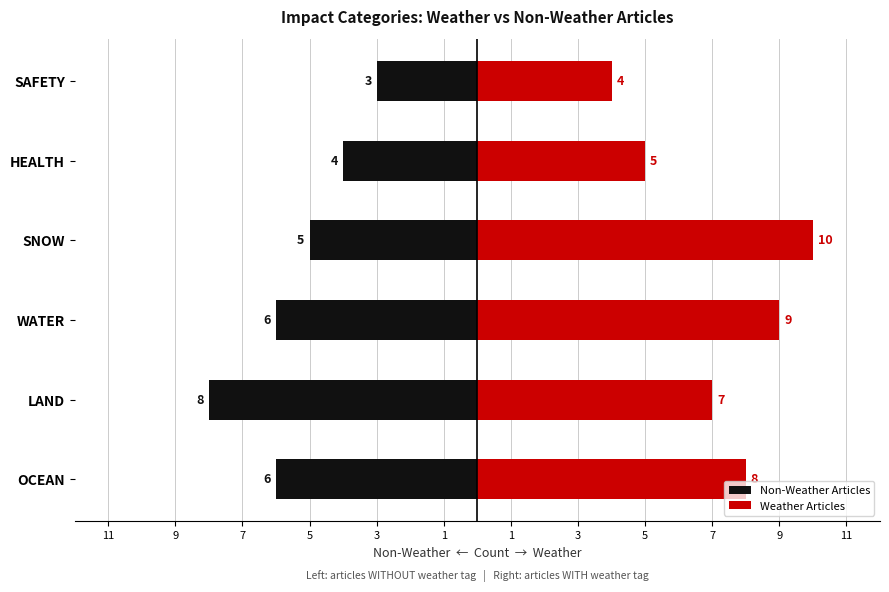

What is the total value across all series at SNOW?

5